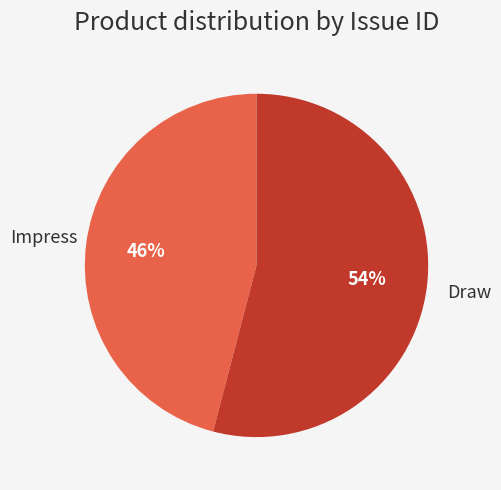

Does any single category account for the majority?

Yes